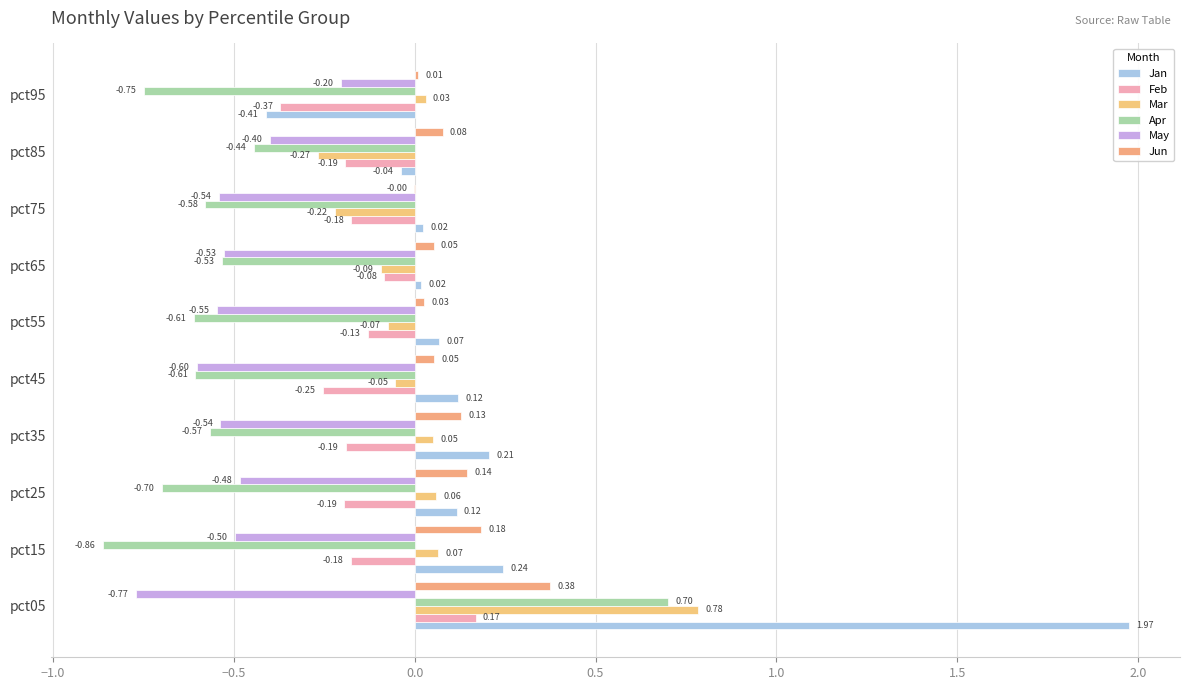

Count the number of data series in this chart.

6